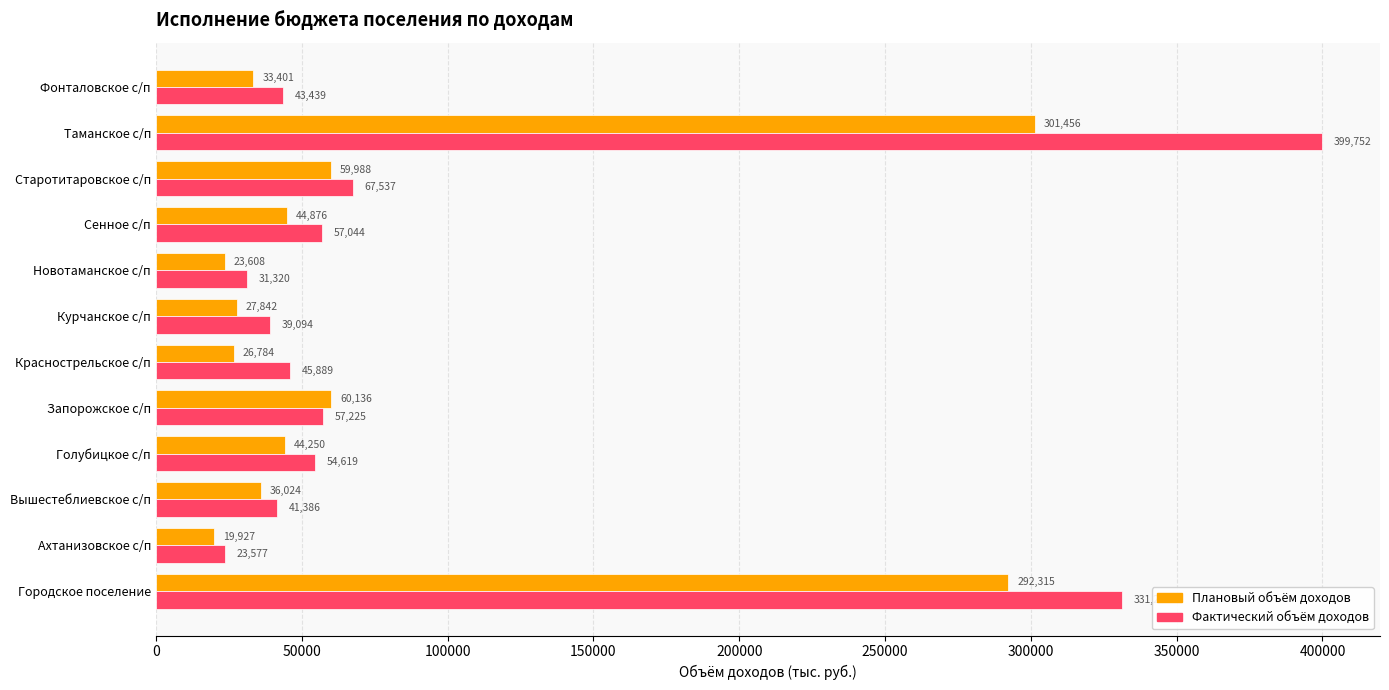

At which label is Плановый объём доходов closest to 160691?

Запорожское с/п